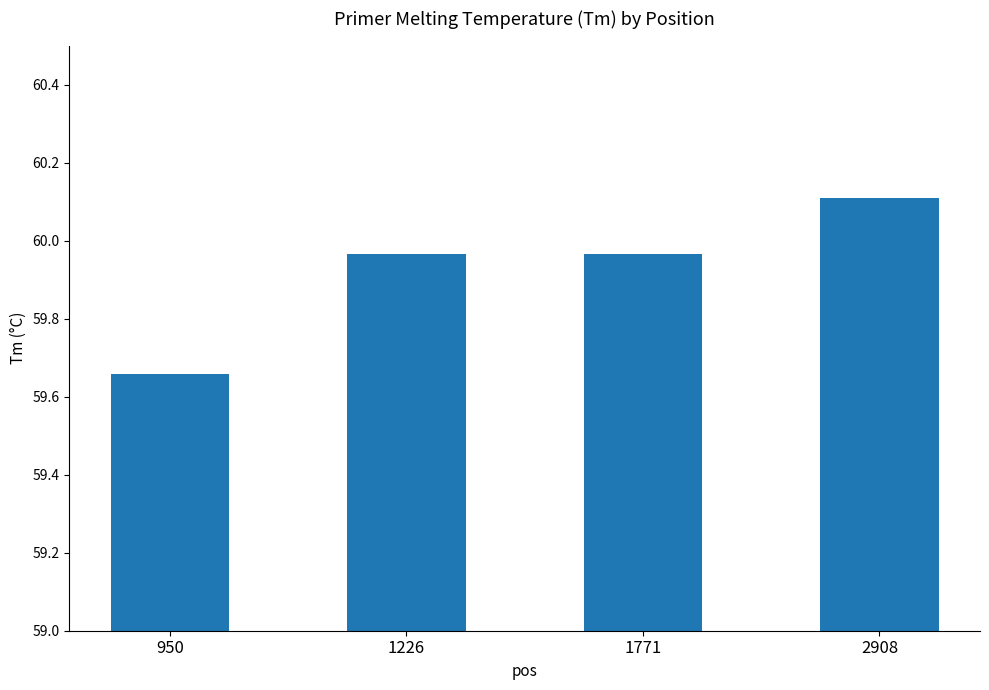

The value at 1226 is 81.2. True or false?

False